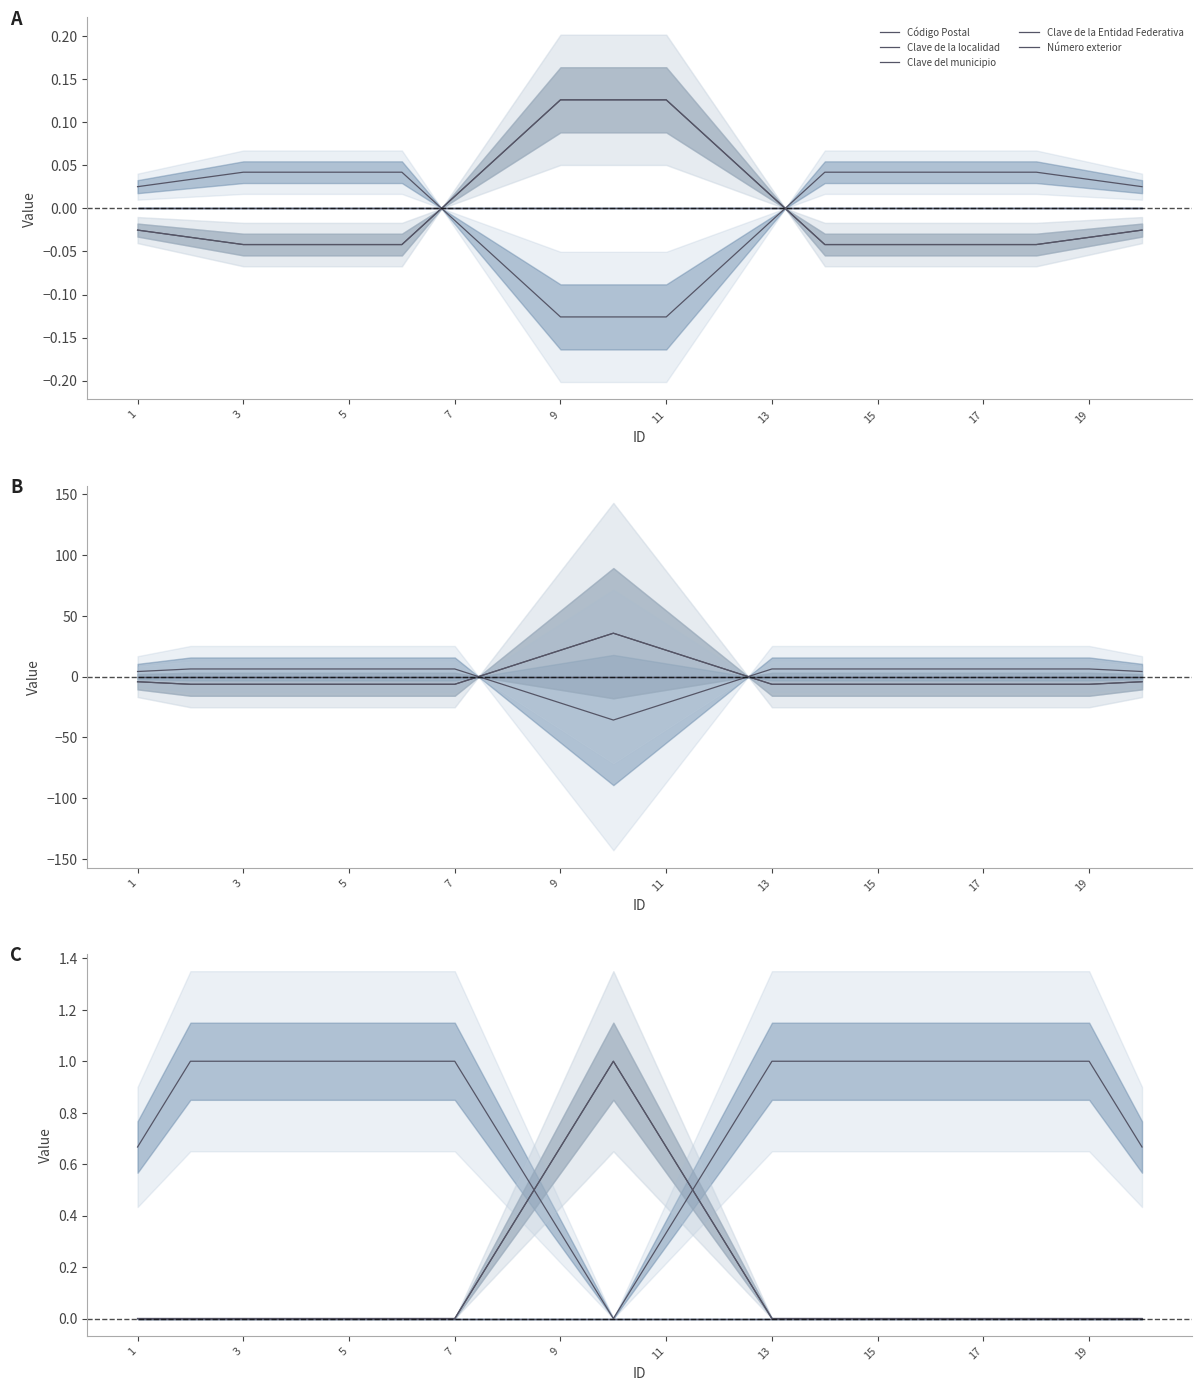

Between 15 and 19, which series saw the biggest shift?

Clave del municipio